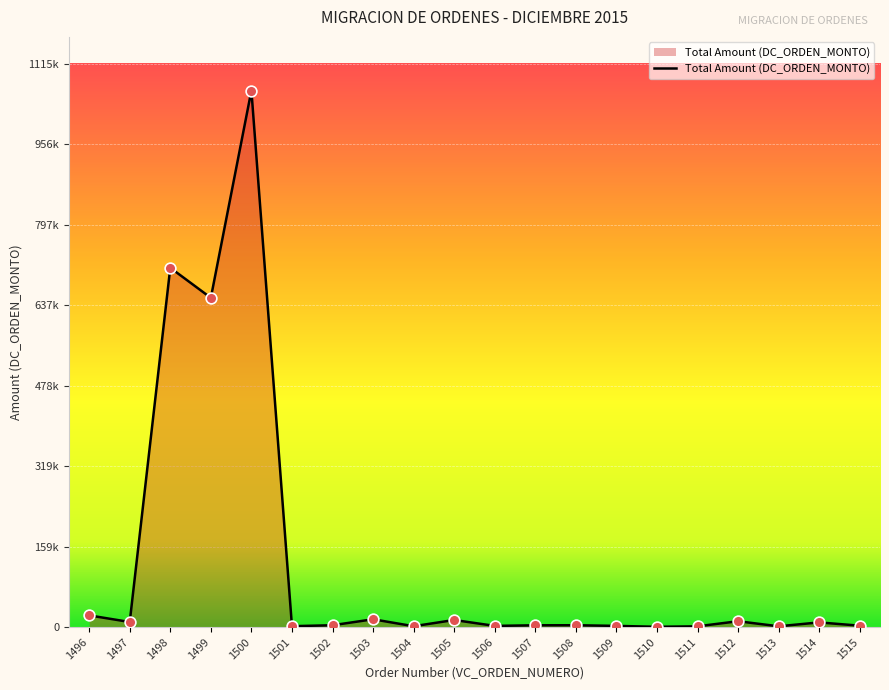

What is the ratio of the value at 1514 to the value at 1503?

0.6